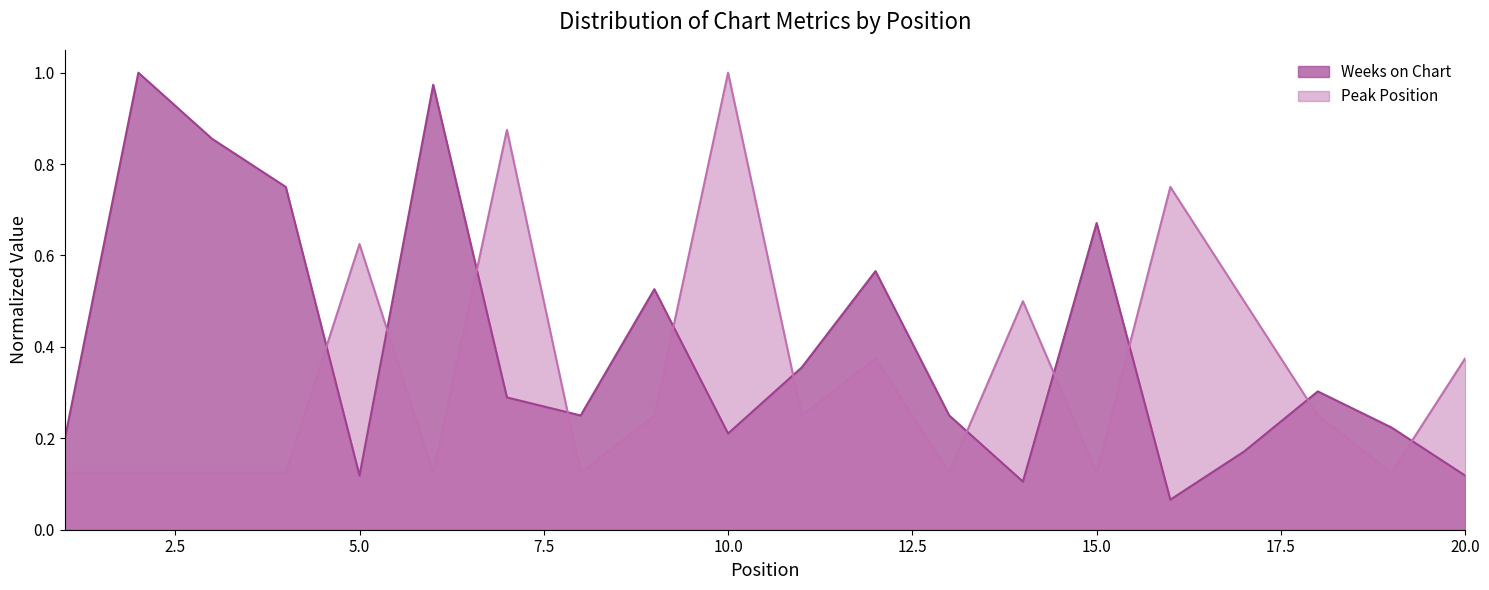

What is the value of the Weeks on Chart point at the 1st from the left?

0.2